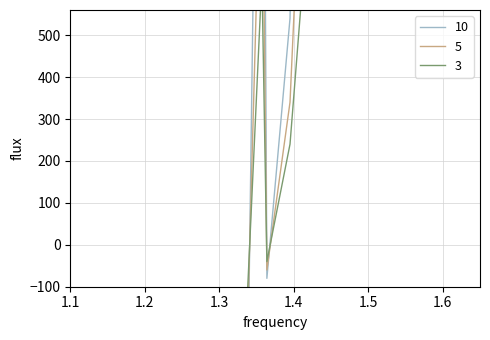

What value does the data have at 1.5?

-2375.5